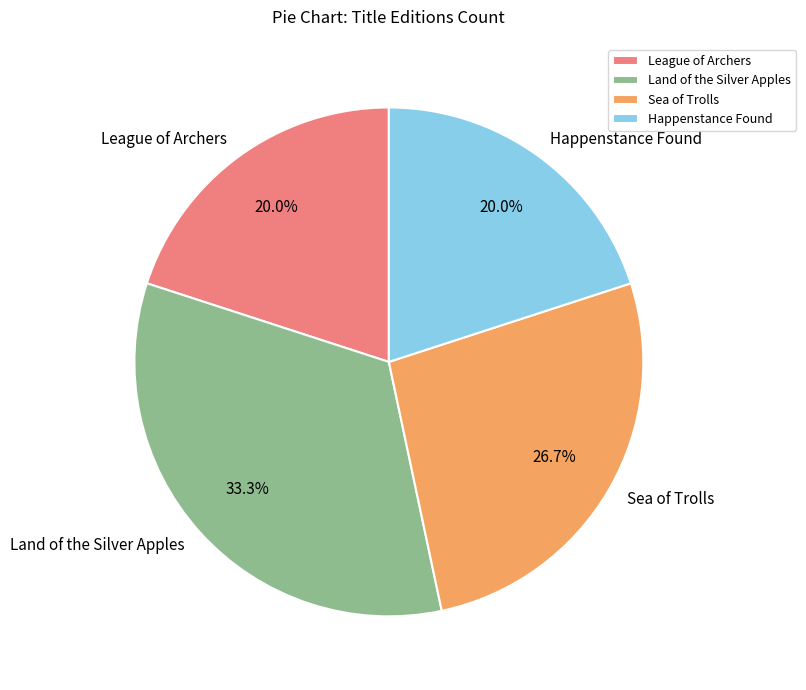

Which slice is the largest?

Land of the Silver Apples